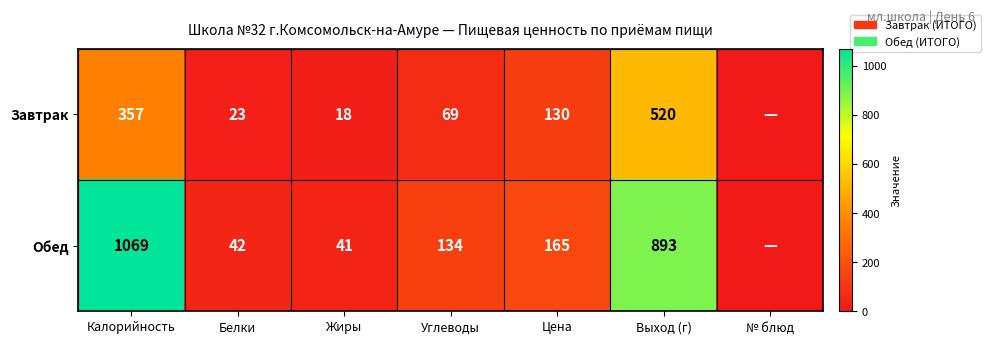

What is the difference between the highest and lowest values at Цена?

35